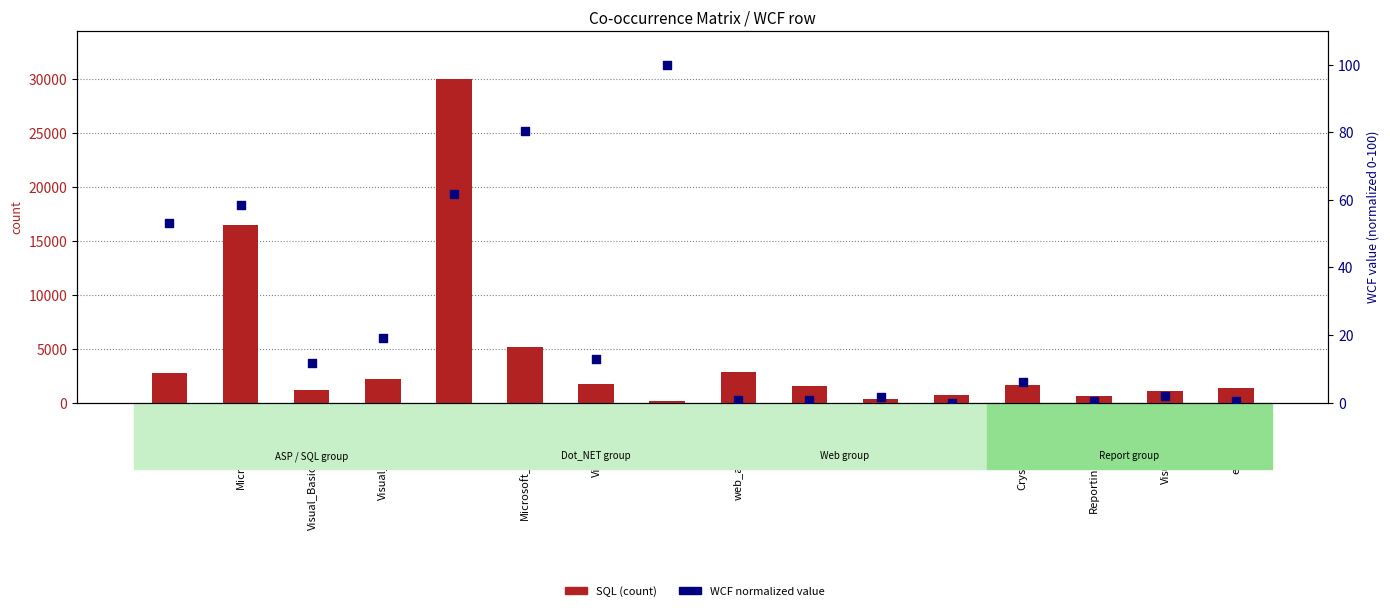

Which series has the largest total across all categories?

SQL